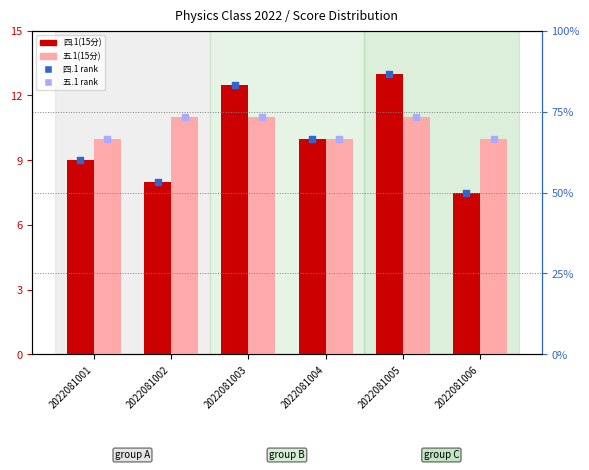

Which series has the widest spread of Y values?

四.1 rank